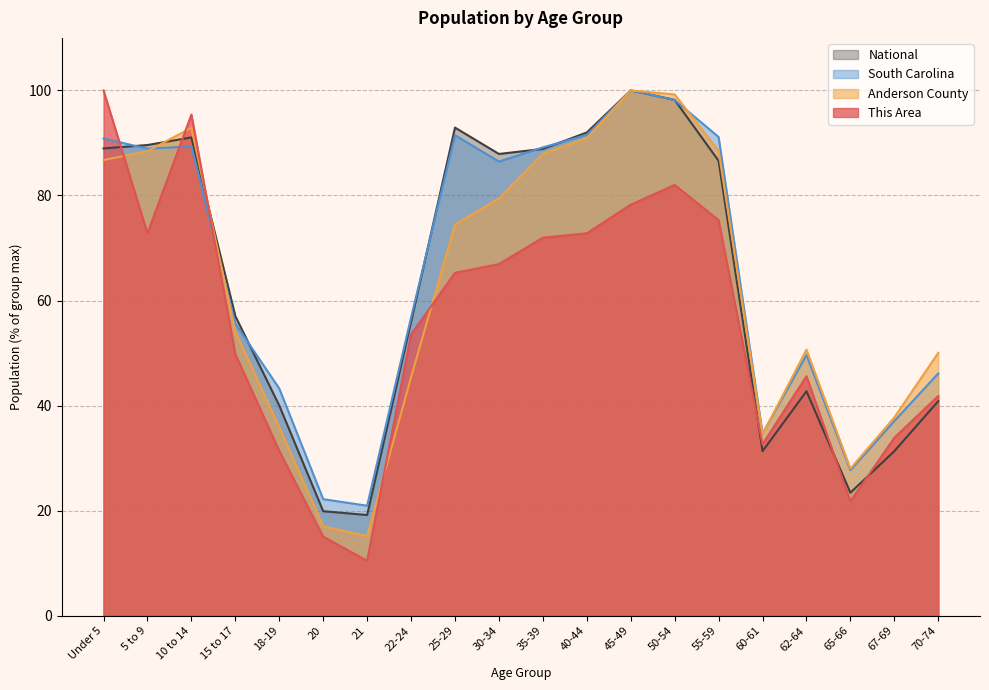

Which series has the largest range (max minus min)?

This Area